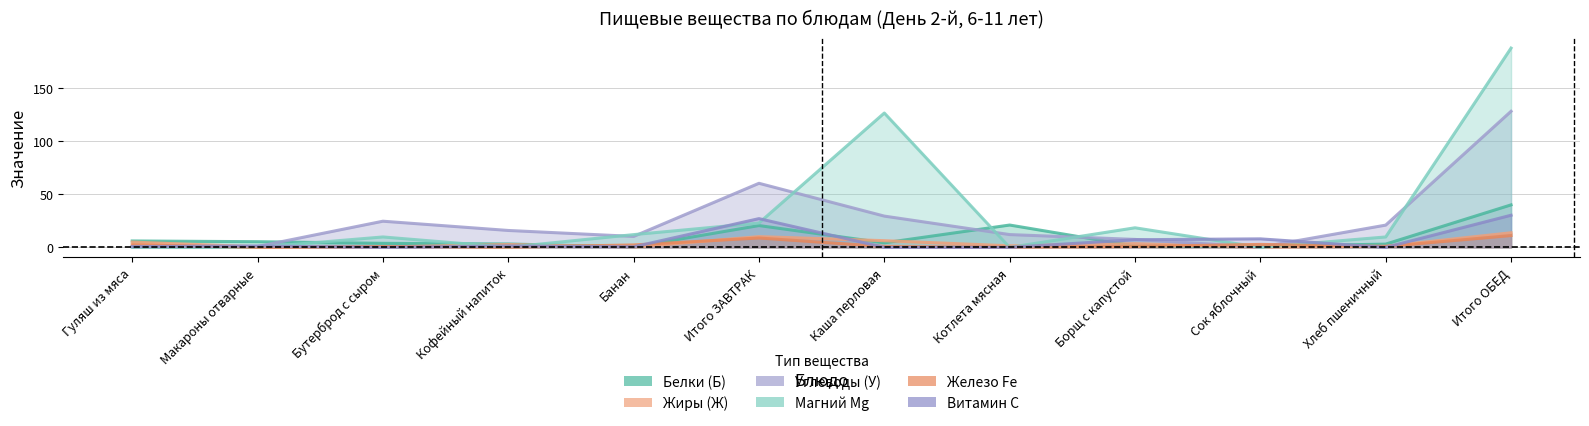

The value of Углеводы (У) at Гуляш из мяса is 1.0. True or false?

True